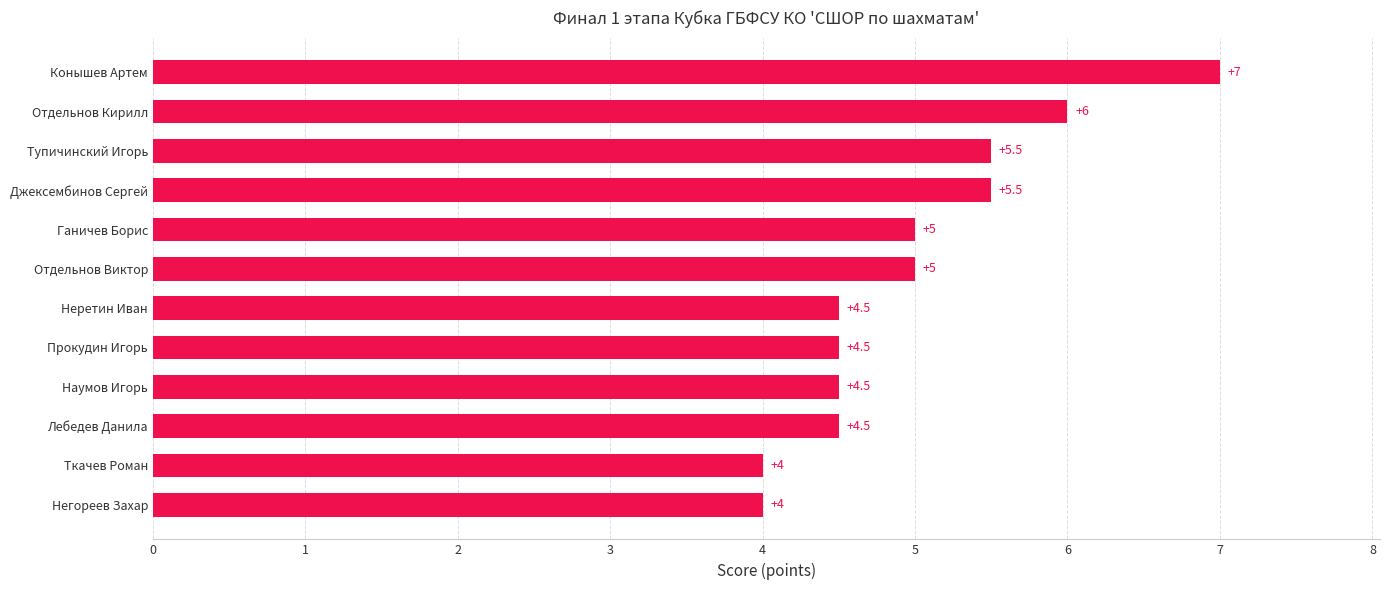

Count the values in the range 4 to 5.

8